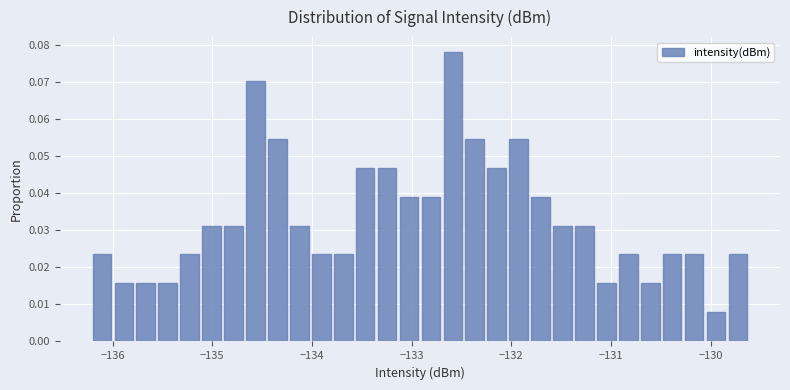

Read against the x-axis, roughly where is the centre of the tallest bar?

-132.6